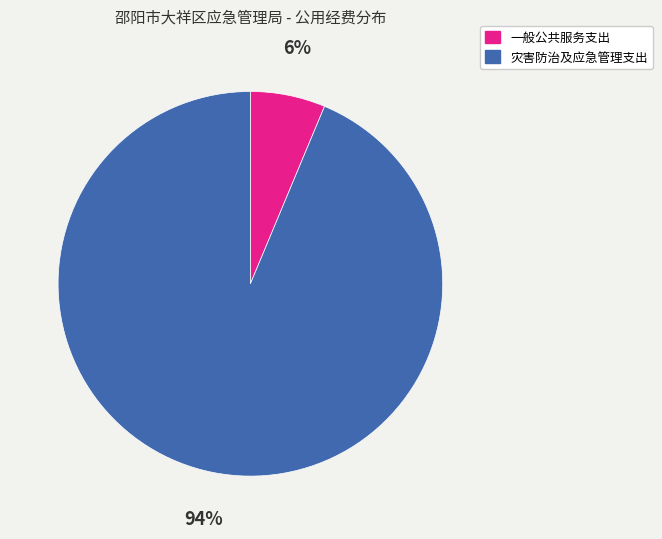

Combined, do 一般公共服务支出 and 灾害防治及应急管理支出 account for over 50%?

Yes